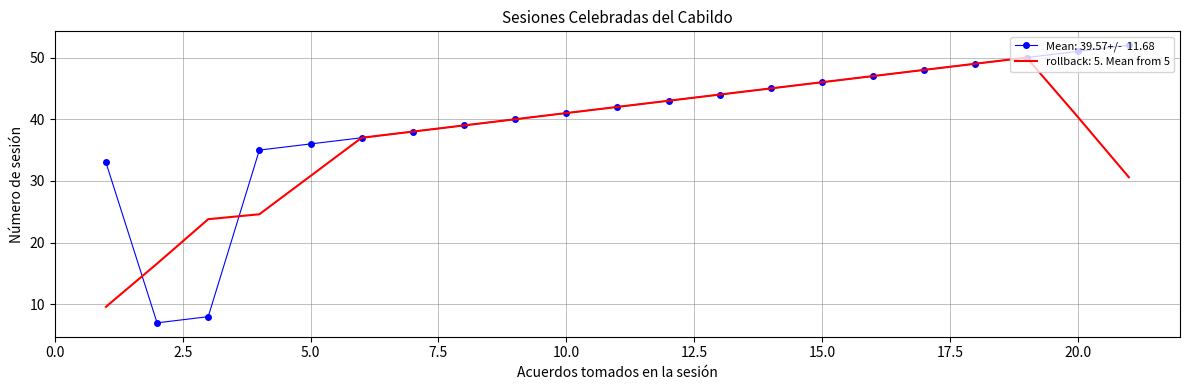

What is the minimum value shown in the chart?

7.0